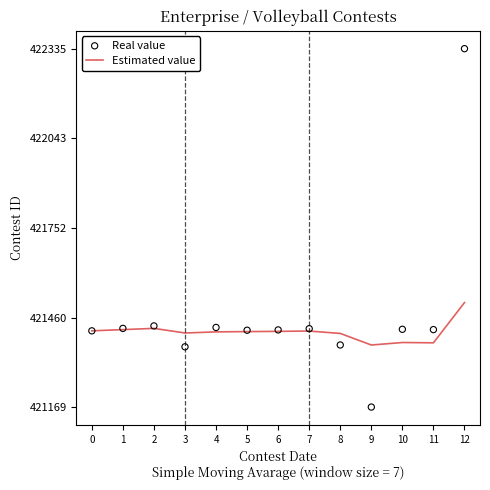

At which category is the sum across all series the highest?

12